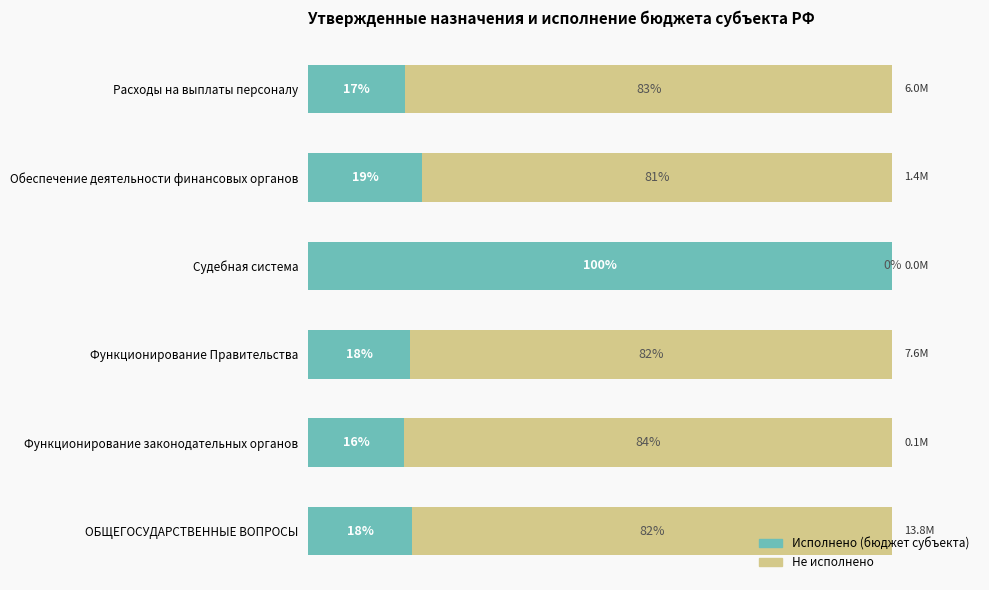

What are all the series names shown in the legend?

Исполнено (бюджет субъекта), Не исполнено